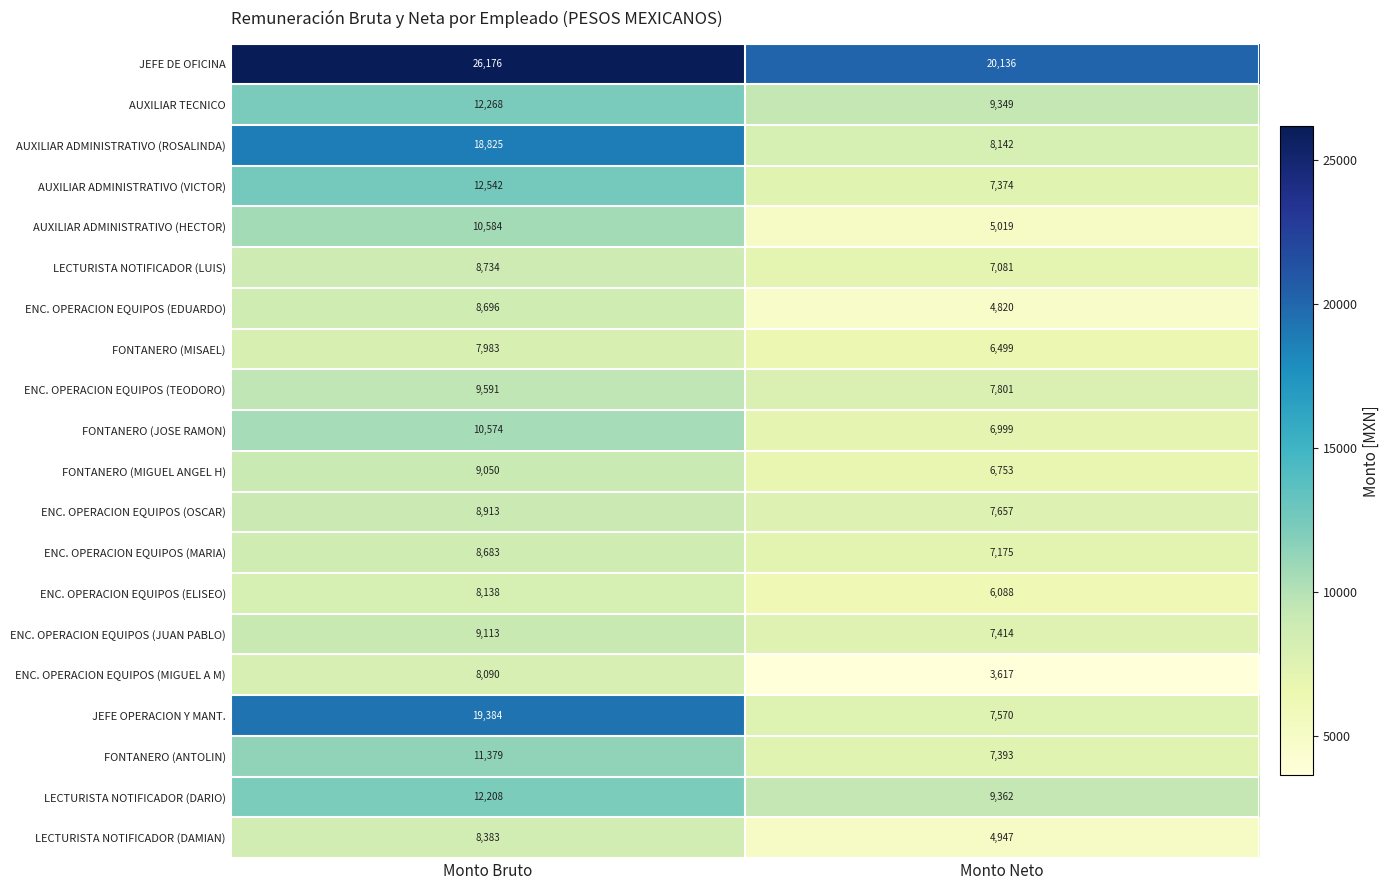

What is the total value across all series at Monto Neto?

151196